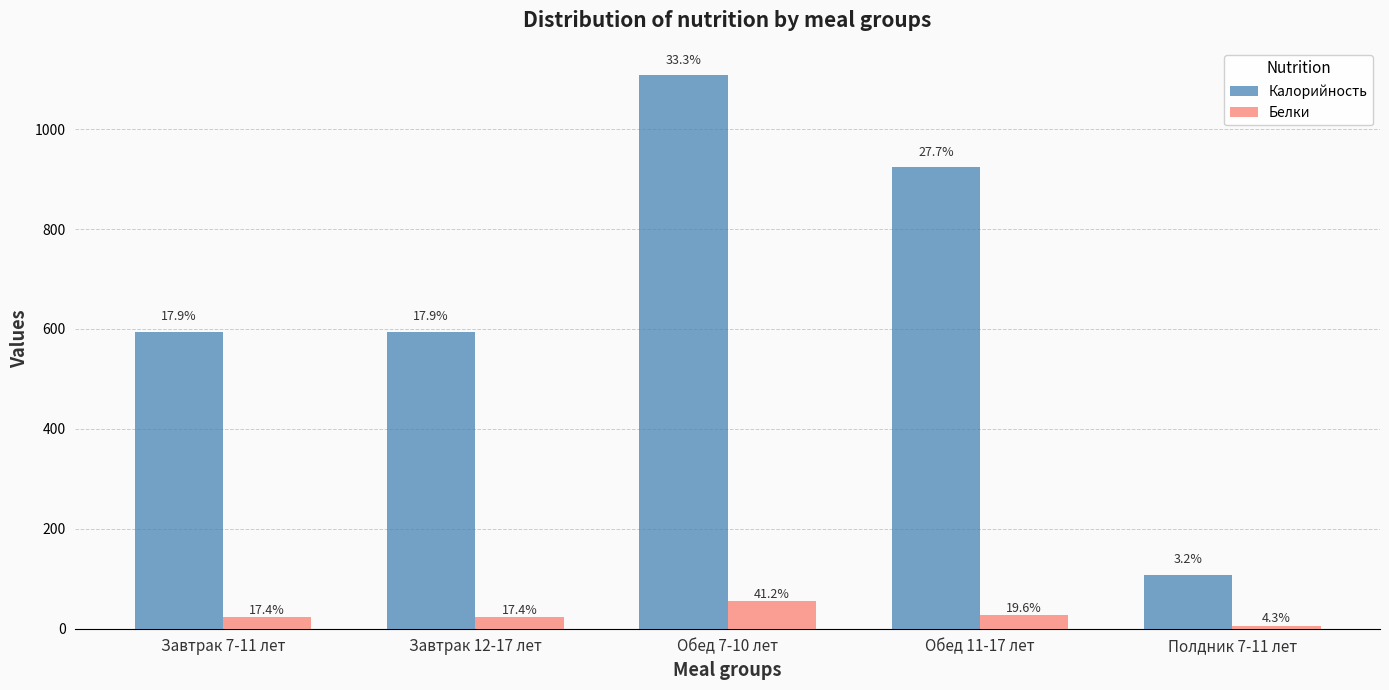

What is the label of the 2nd bar from the left?

Завтрак 12-17 лет